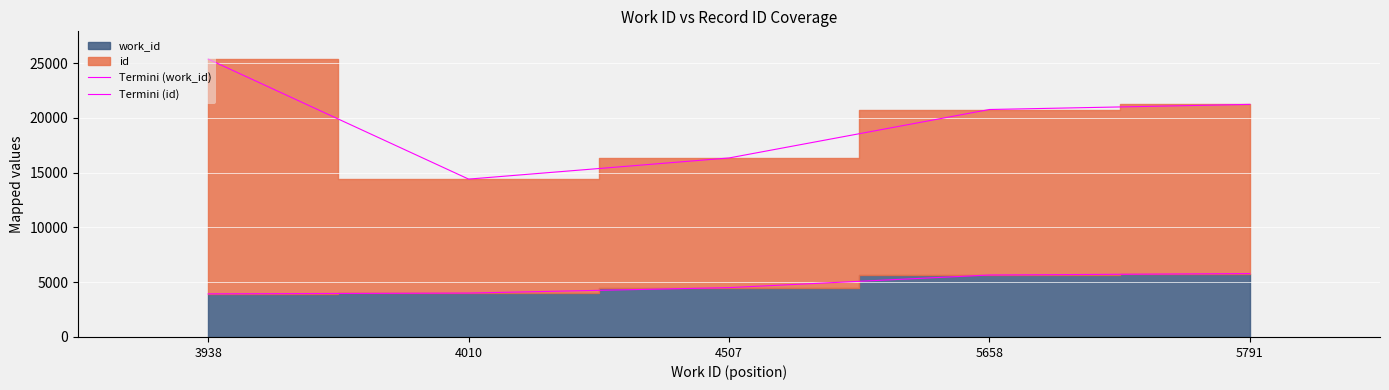

At which category is the sum across all series the highest?

3938